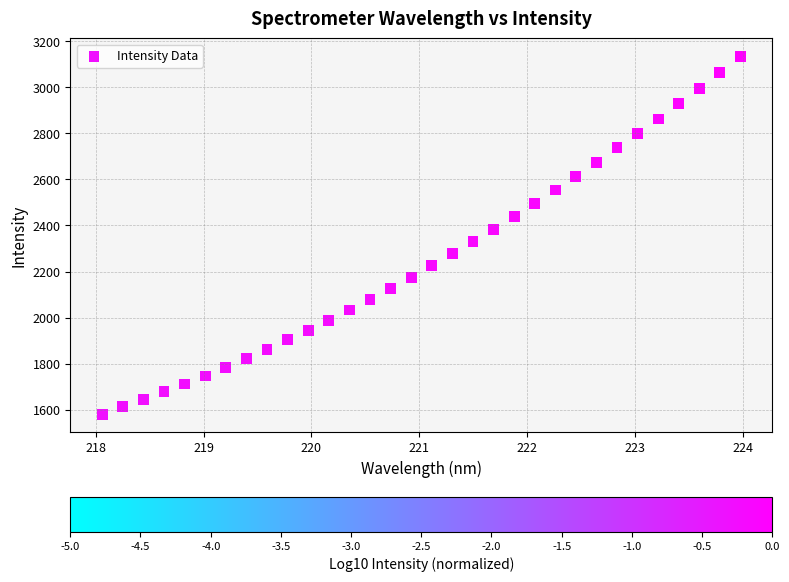

What is the range of X values (max minus min)?

5.9